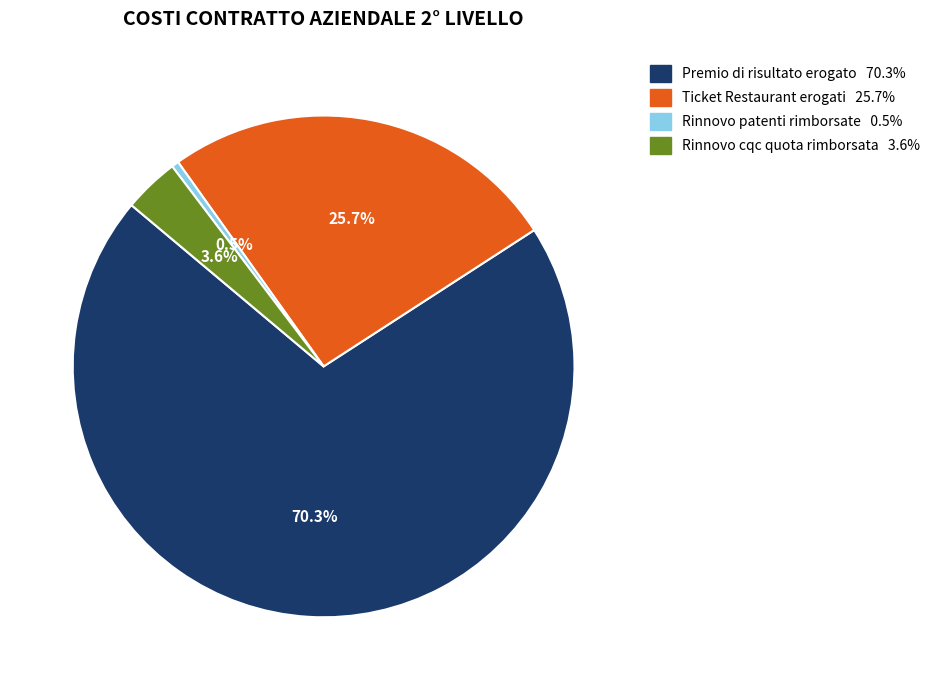

Is Premio di risultato erogato the majority of the pie?

Yes